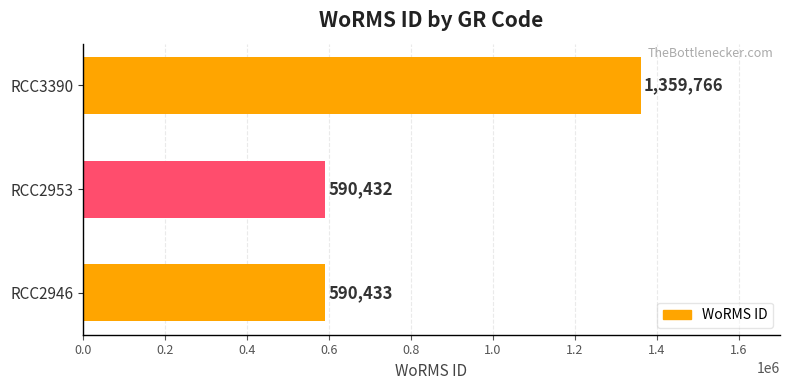

How many bars are there in total?

3